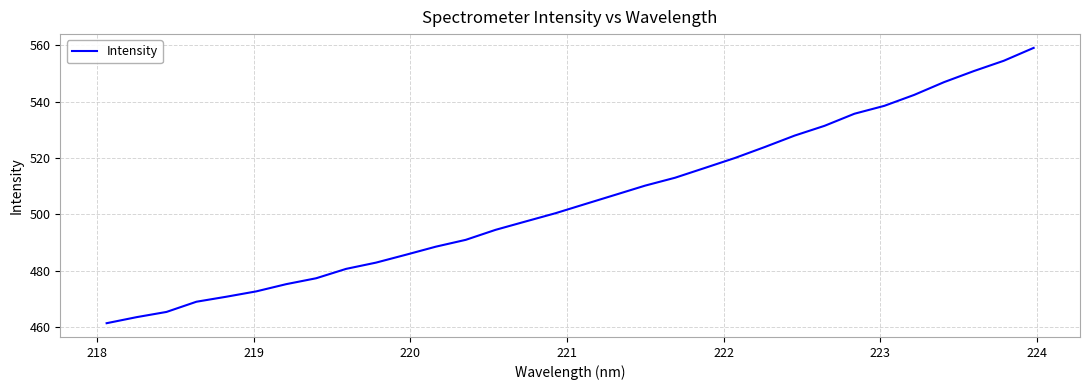

What is the maximum value shown in the chart?

559.1